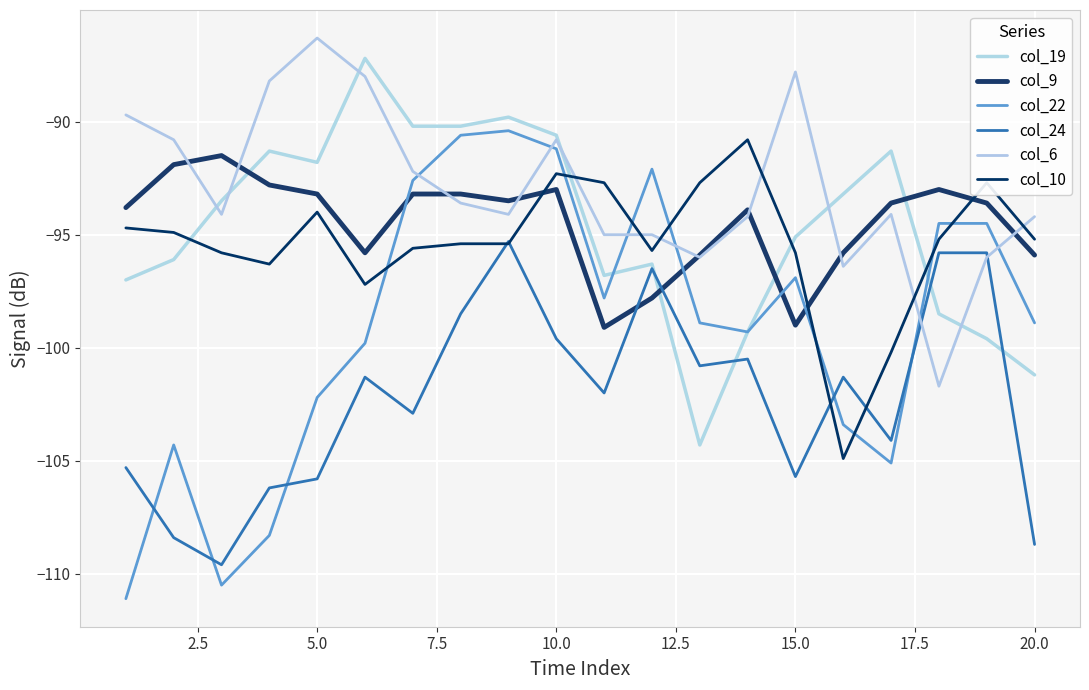

How many lines are shown in the chart?

6